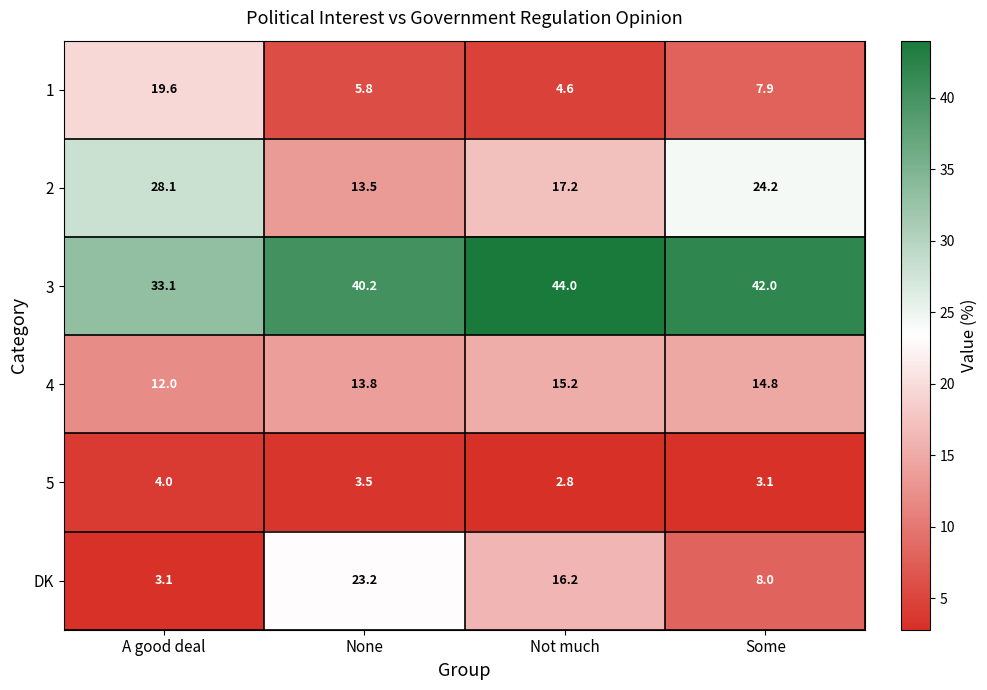

Rank the series by their maximum value, from highest to lowest.

3, 2, DK, 1, 4, 5